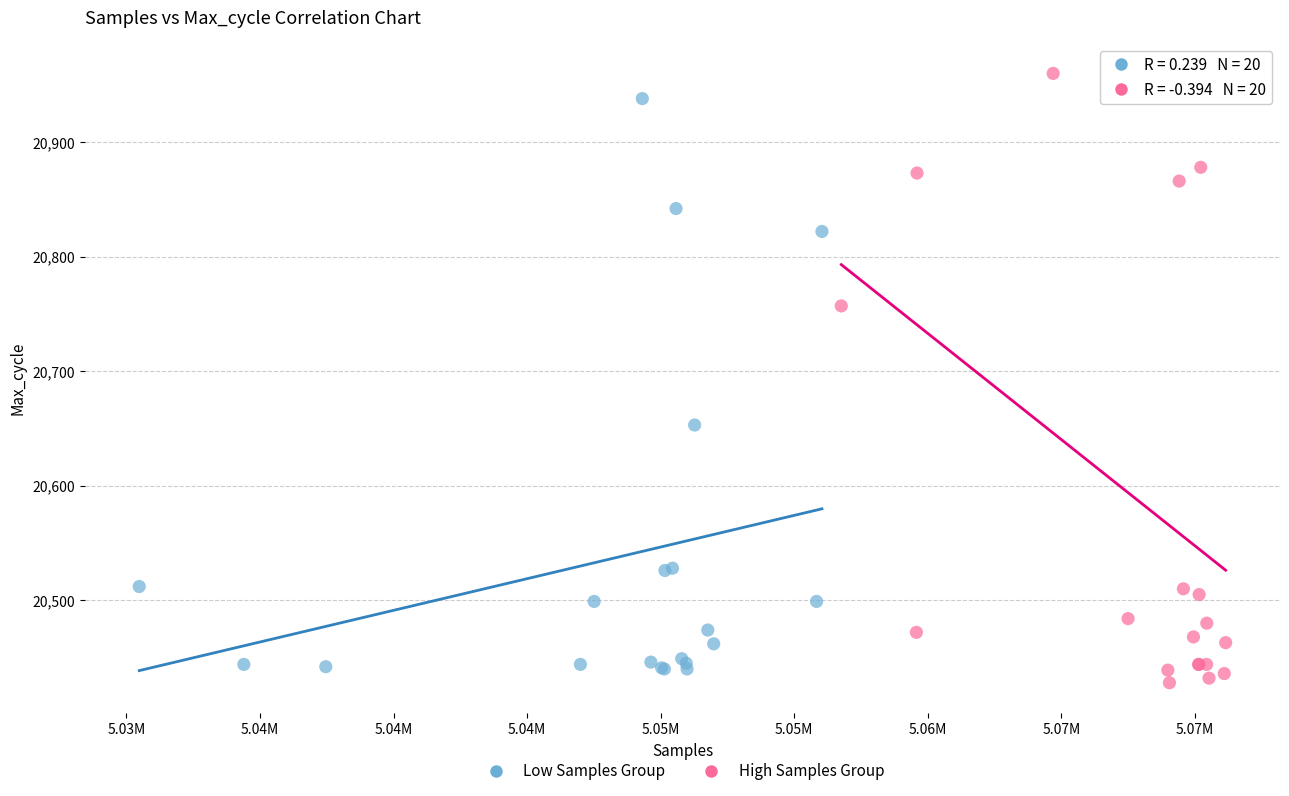

What are all the series names shown in the legend?

Low Samples Group, High Samples Group